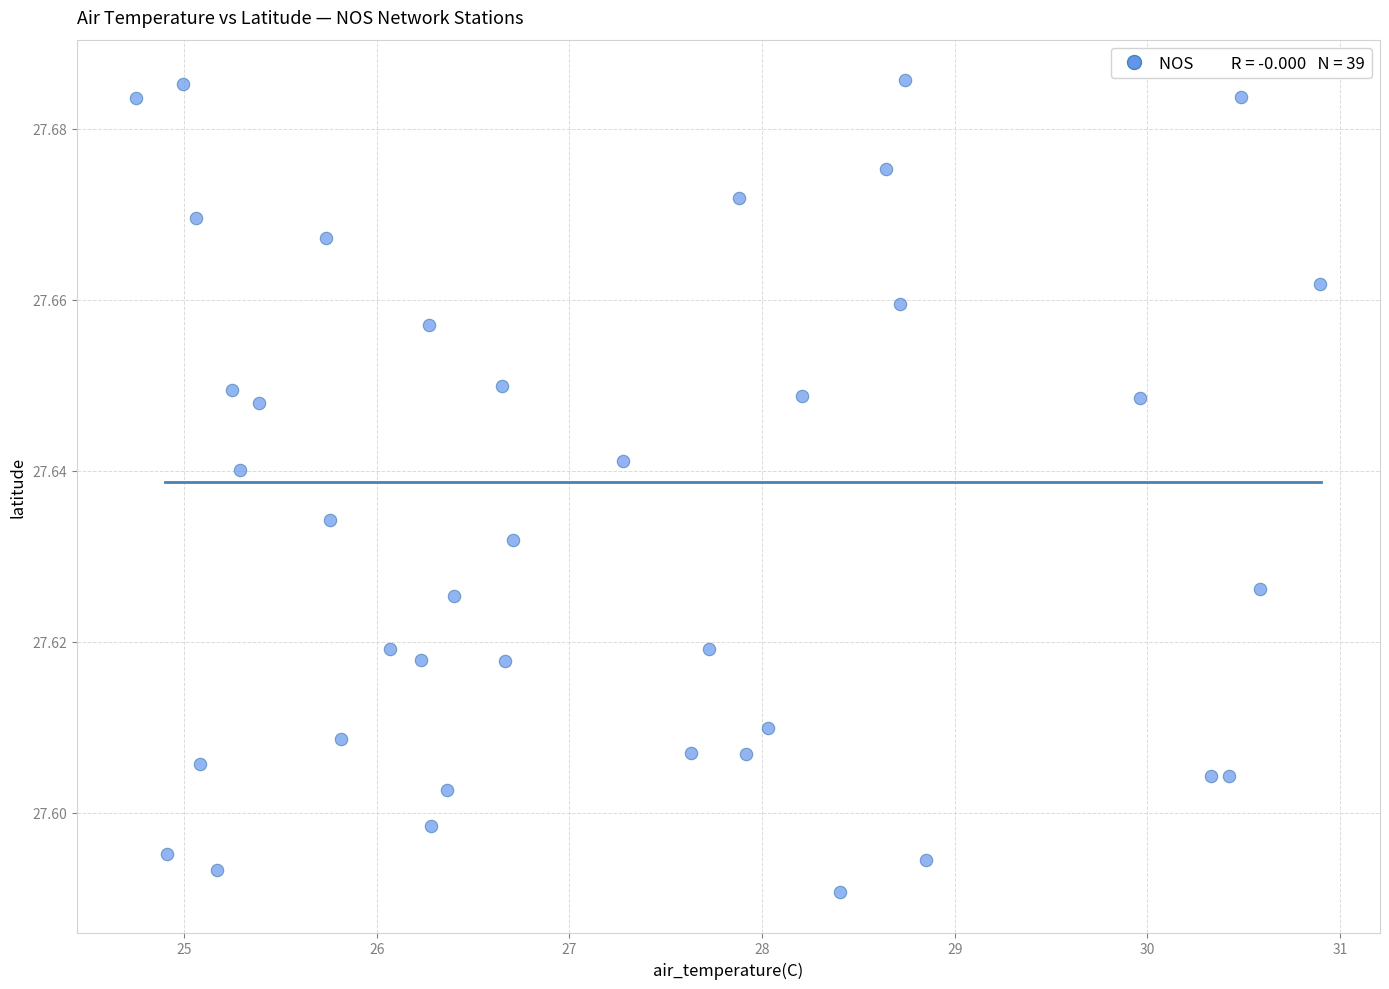

What is the range of X values (max minus min)?

6.1